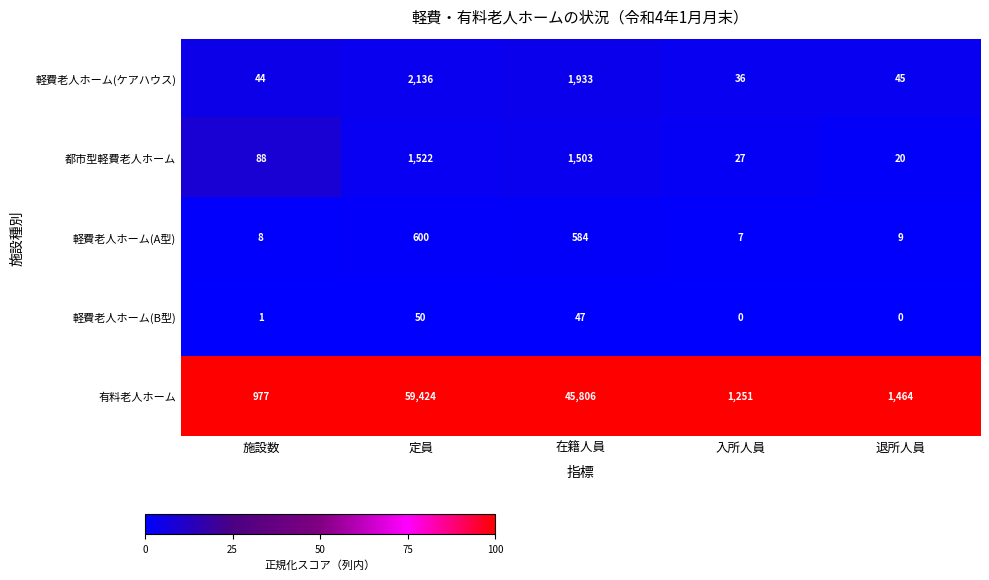

What is the difference between the highest and lowest values at 定員?

59374